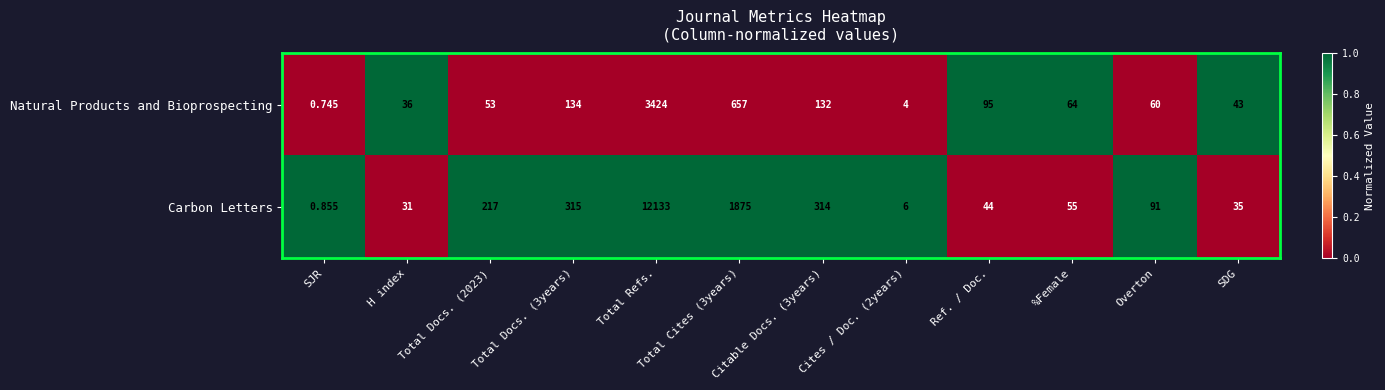

How many series are shown in this chart?

2